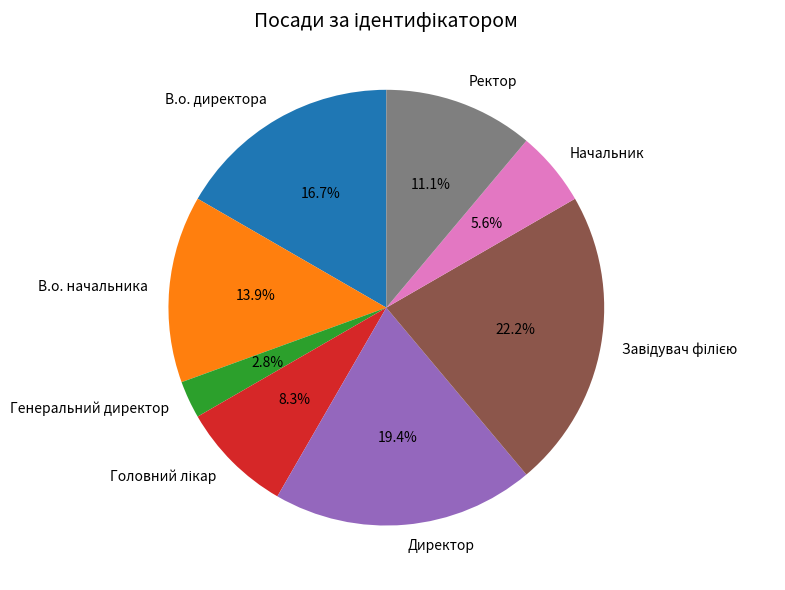

What is the smallest slice in the pie chart?

Генеральний директор